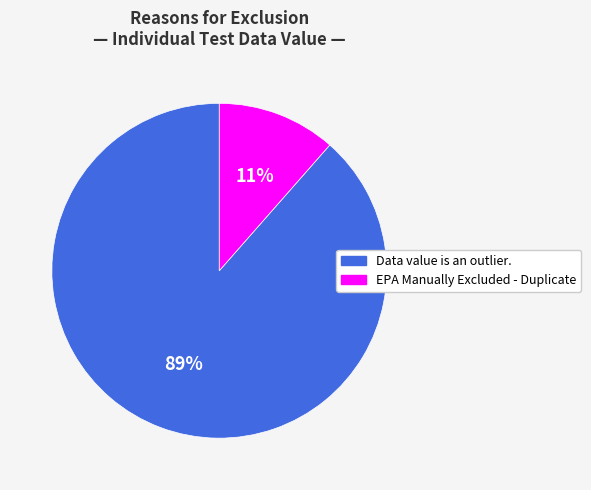

Does any single category account for the majority?

Yes